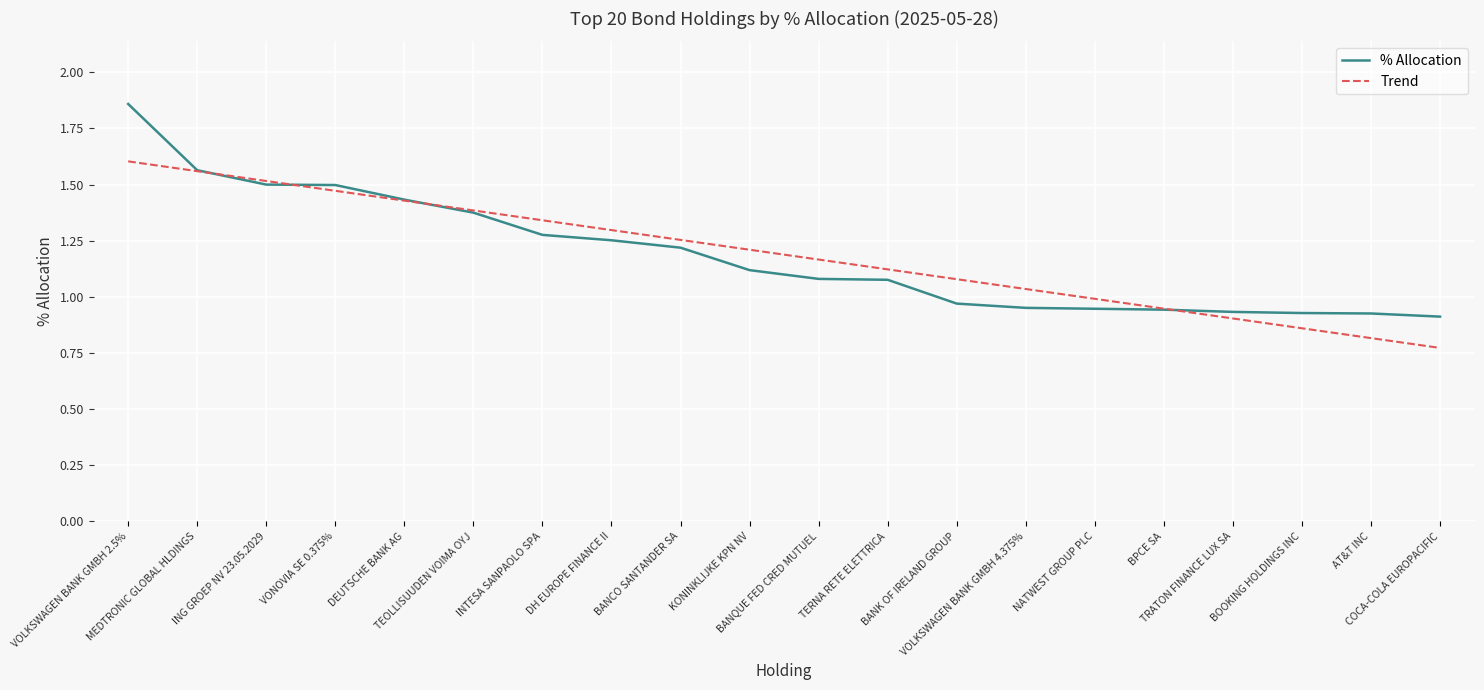

Is the value of Trend at AT&T INC greater than the value of % Allocation at MEDTRONIC GLOBAL HLDINGS?

No